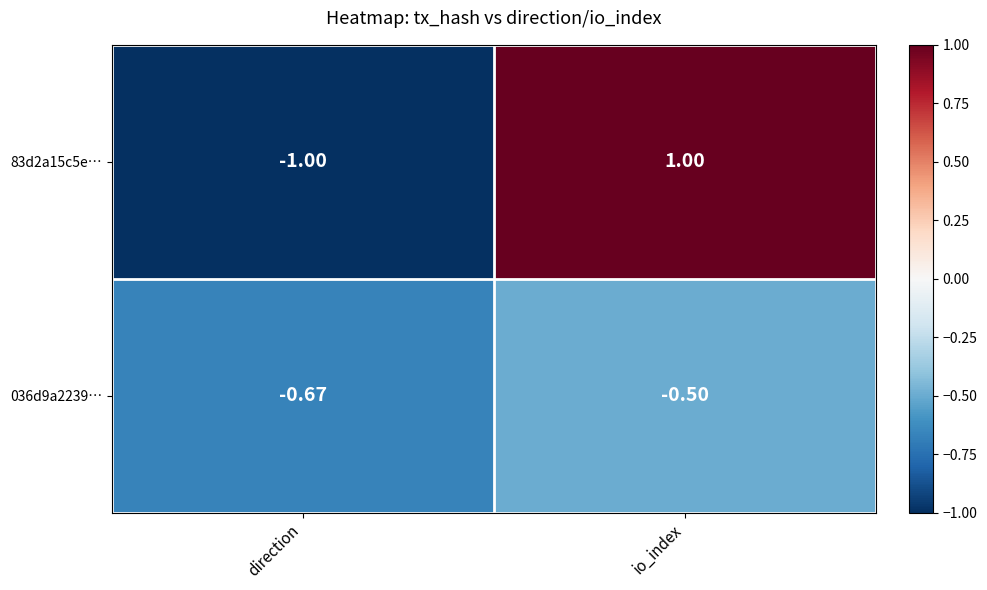

Where is 83d2a15c5e… nearest to the value 0?

direction